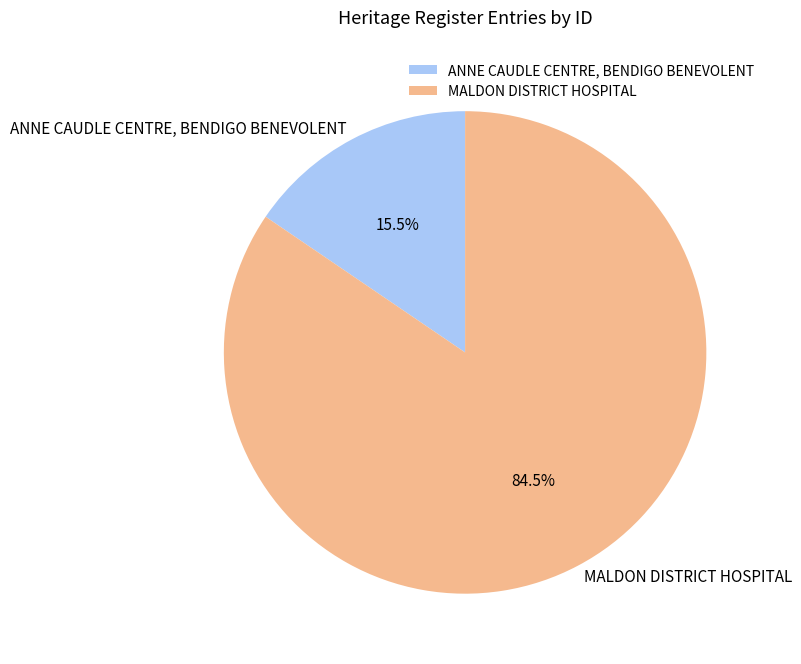

How many slices are in this pie chart?

2